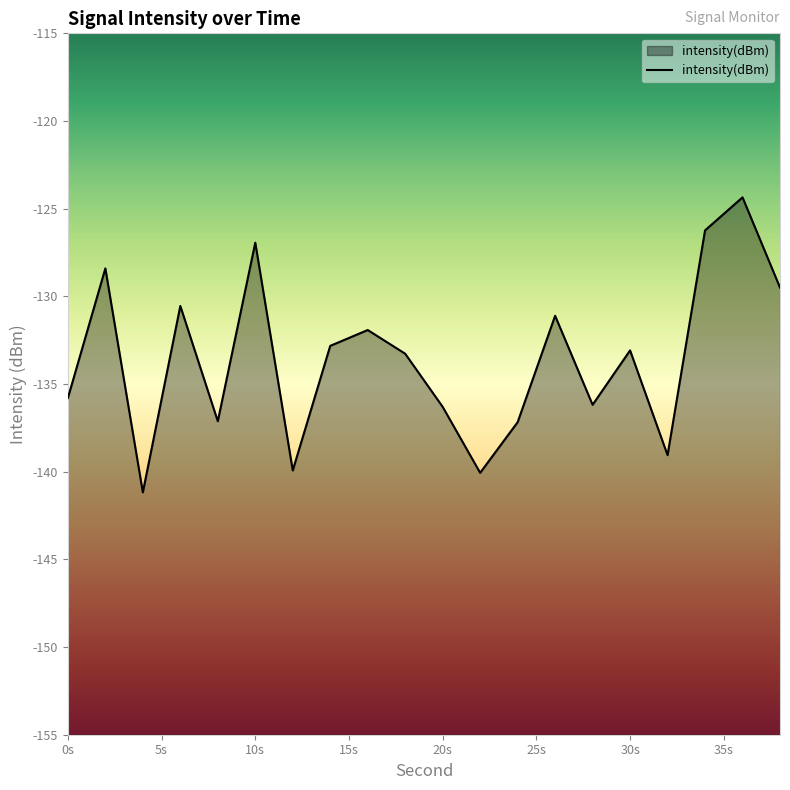

Is it true that the value at 8 is -137.1?

True